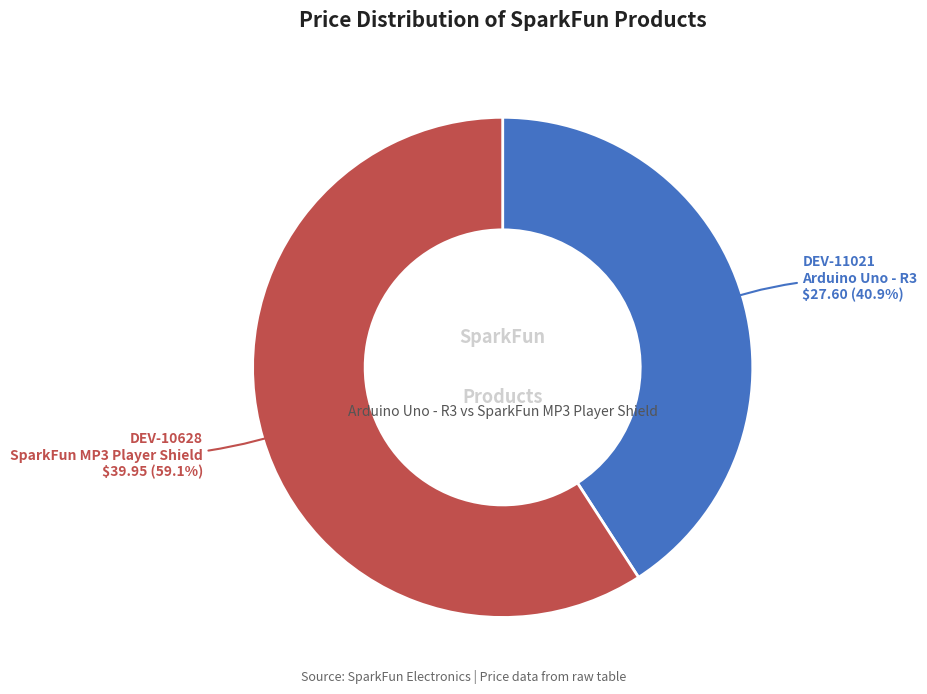

Is there a majority slice in this chart?

Yes